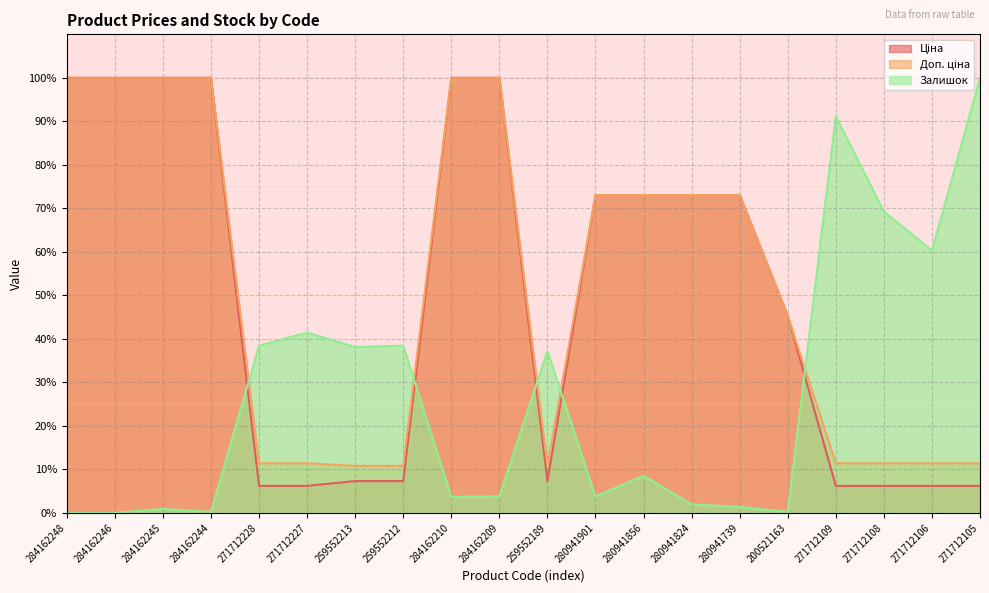

Is the value of Ціна at 284162248 greater than the value of Залишок at 259552212?

Yes